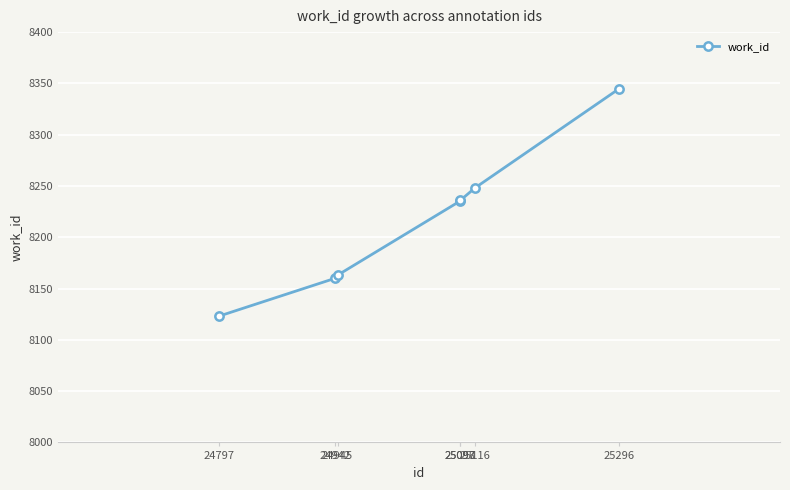

What is the difference between the values at 24942 and 25097?

75